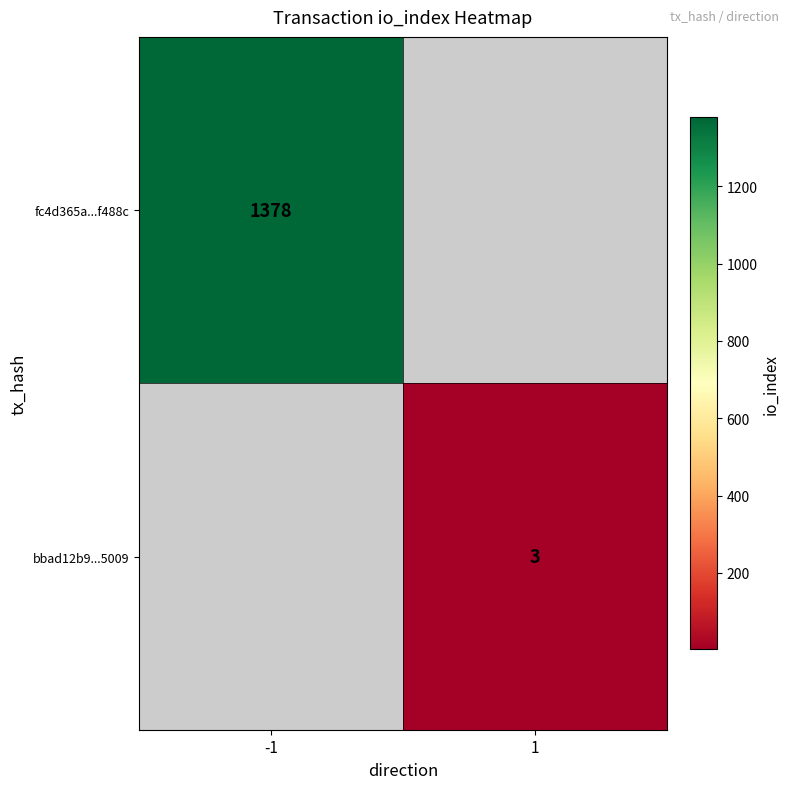

The value of fc4d365a...f488c at -1 is 1378. True or false?

True